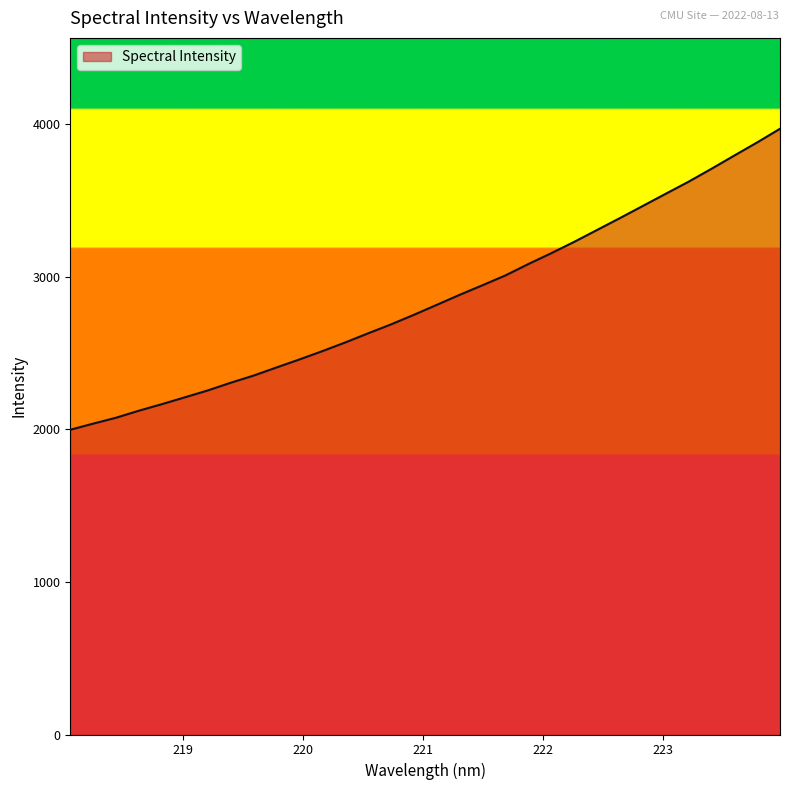

What is the maximum value shown in the chart?

3968.2